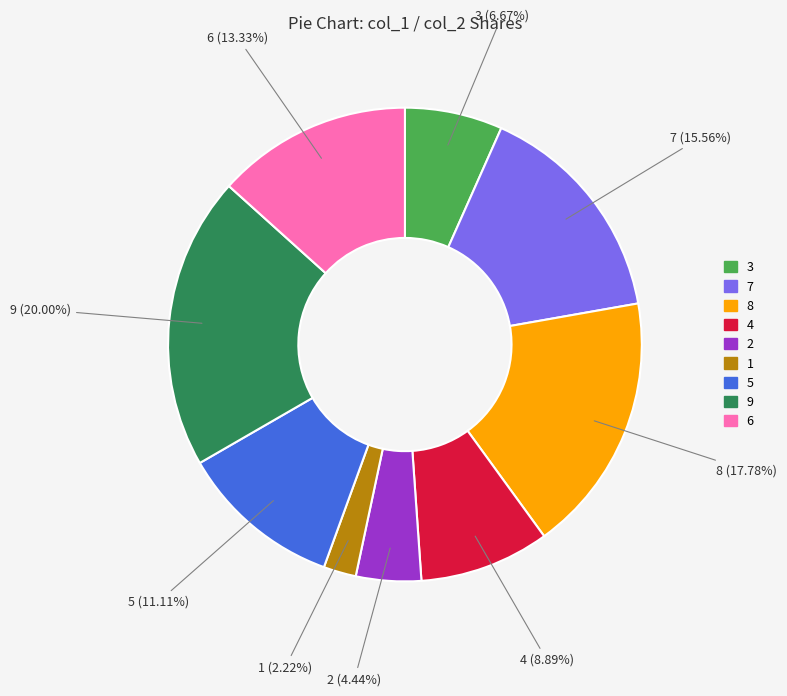

To the nearest percent, what is the difference between the 4 and 6 slice percentages?

4%